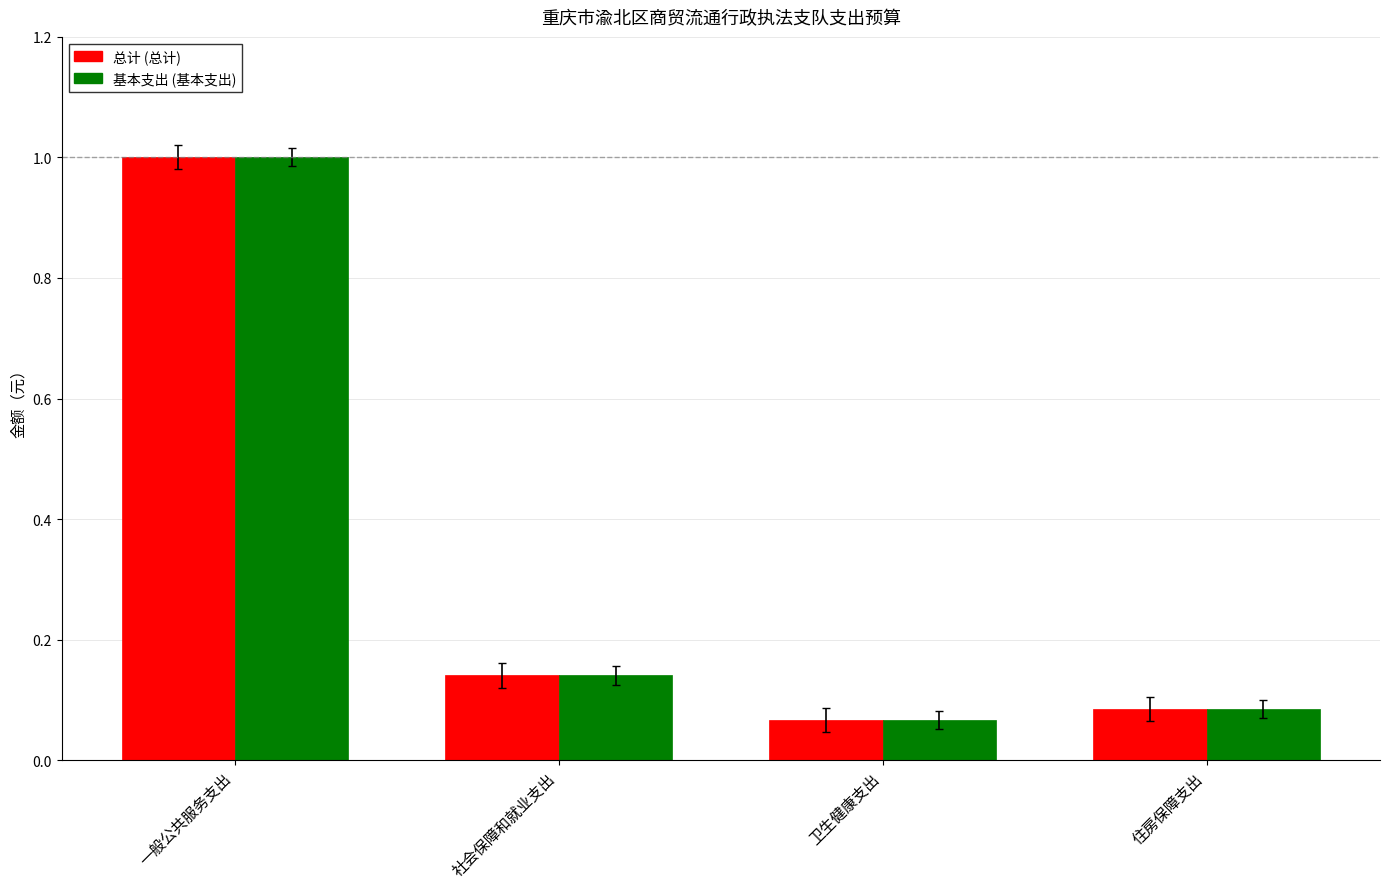

At which category is the sum across all series the highest?

一般公共服务支出